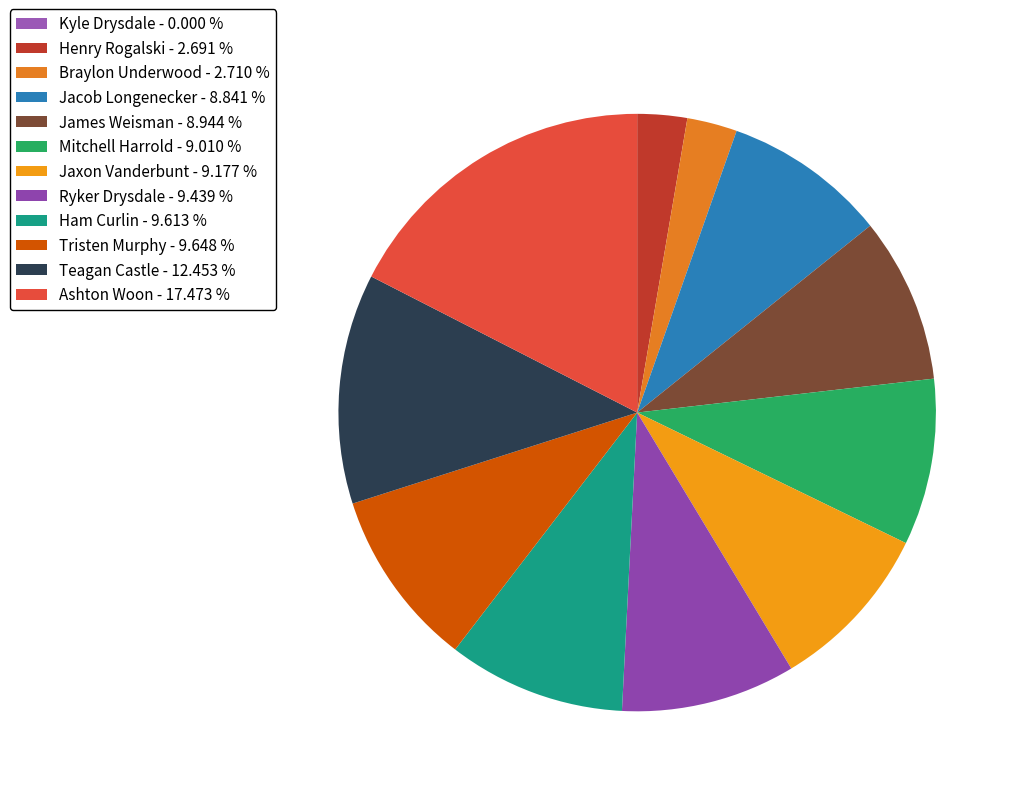

To the nearest percent, what is the difference between the largest and smallest slice percentages?

17%